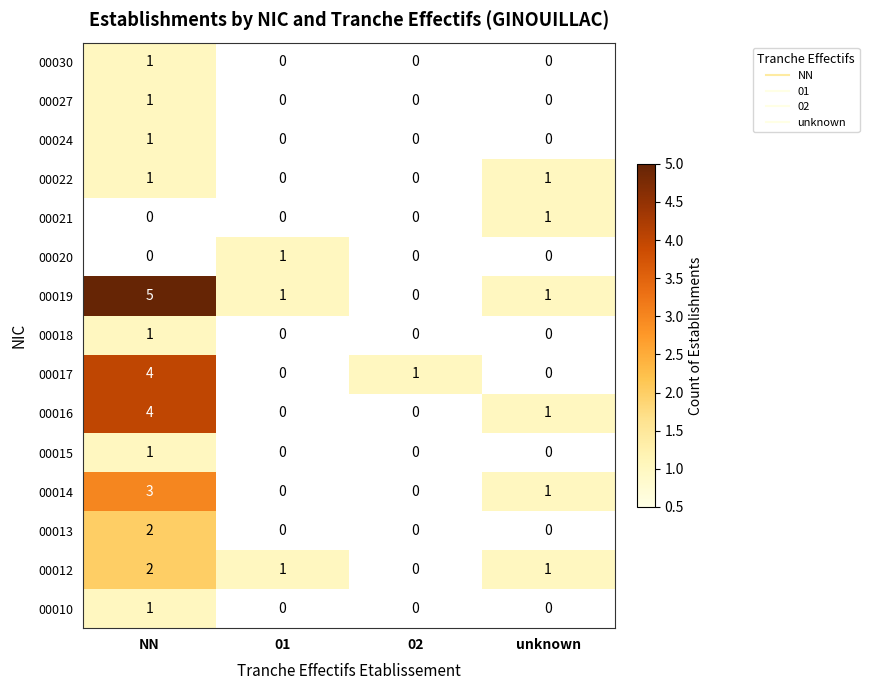

Which series has the widest spread of values?

00019